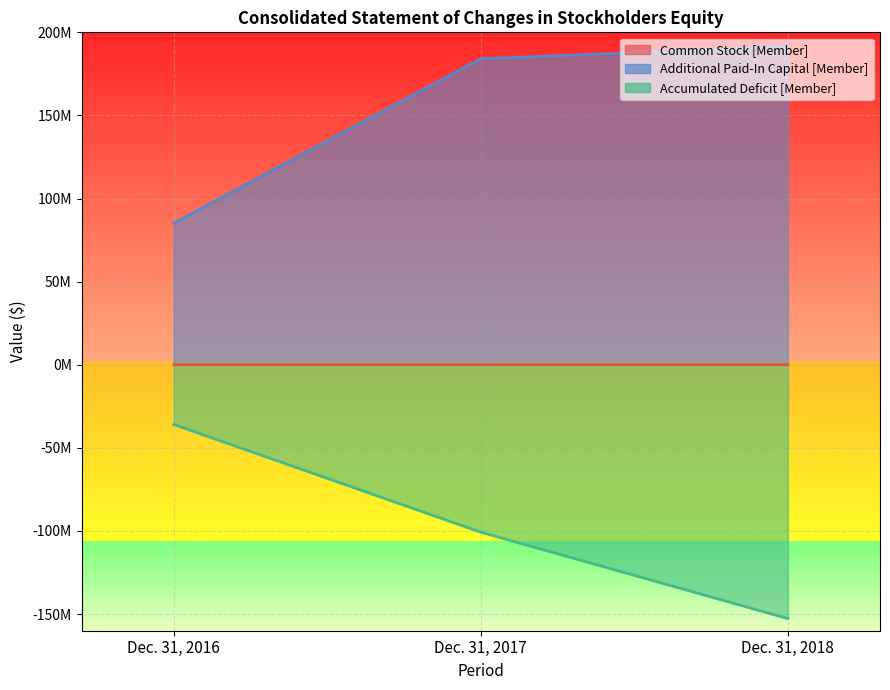

What is the sum of all Additional Paid-In Capital [Member] values?

460791432